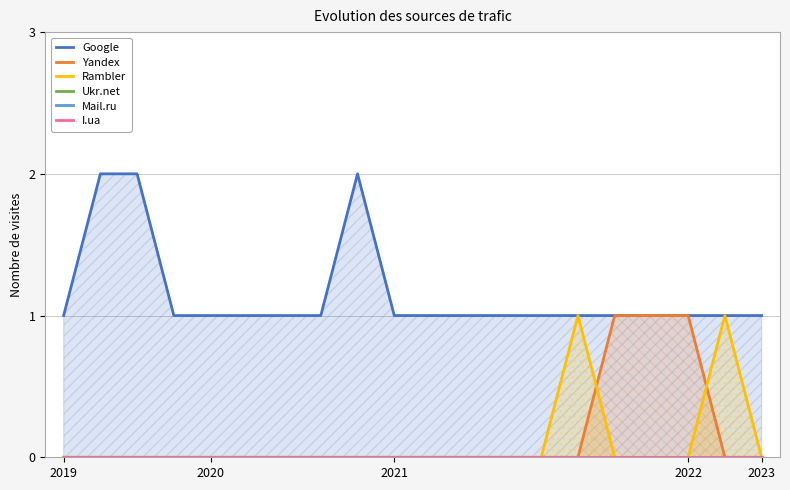

Which series changed the most between 2019 and 13?

Google